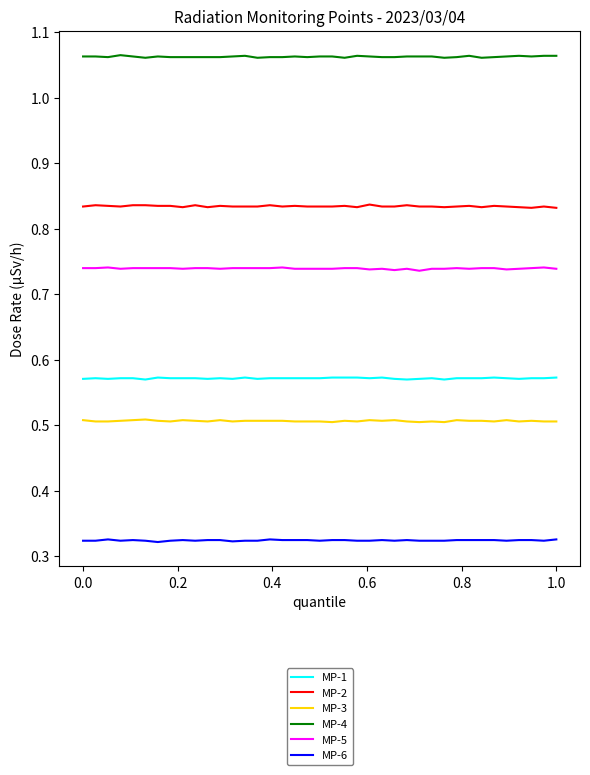

What are all the series names shown in the legend?

MP-1, MP-2, MP-3, MP-4, MP-5, MP-6